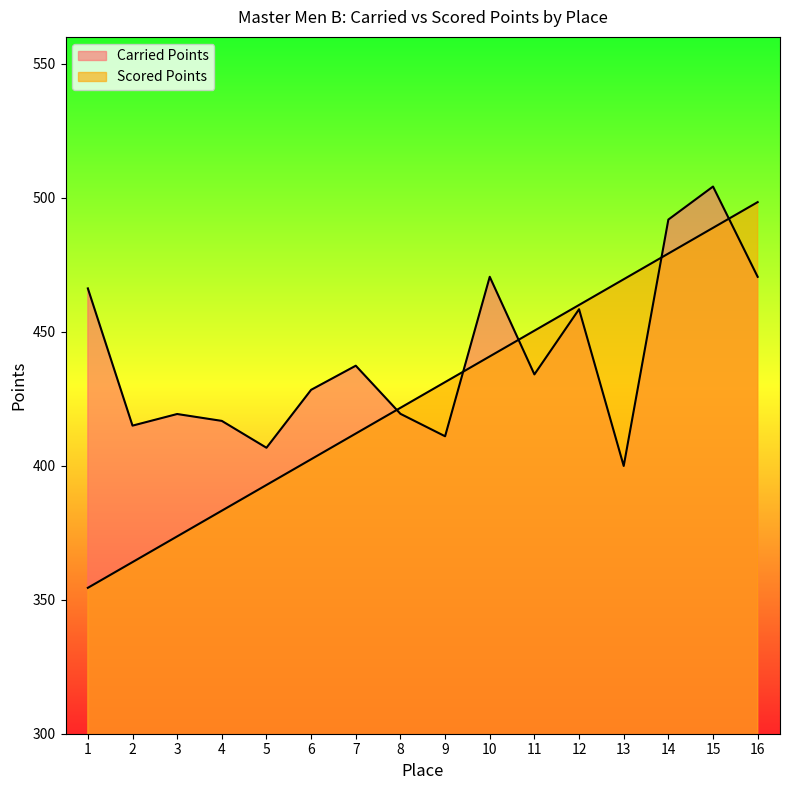

Where does the Carried Points series first go above 434?

1